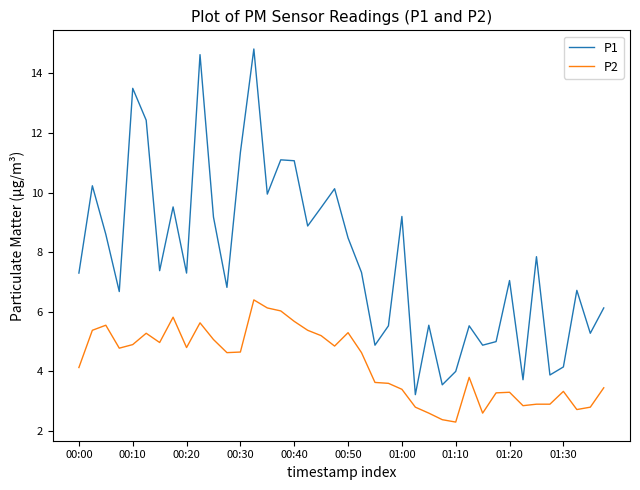

Which series has the widest spread of values?

P1